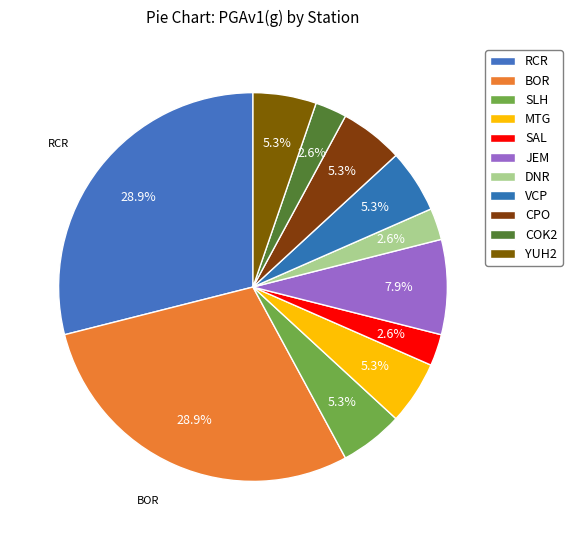

What is the smallest slice in the pie chart?

SAL